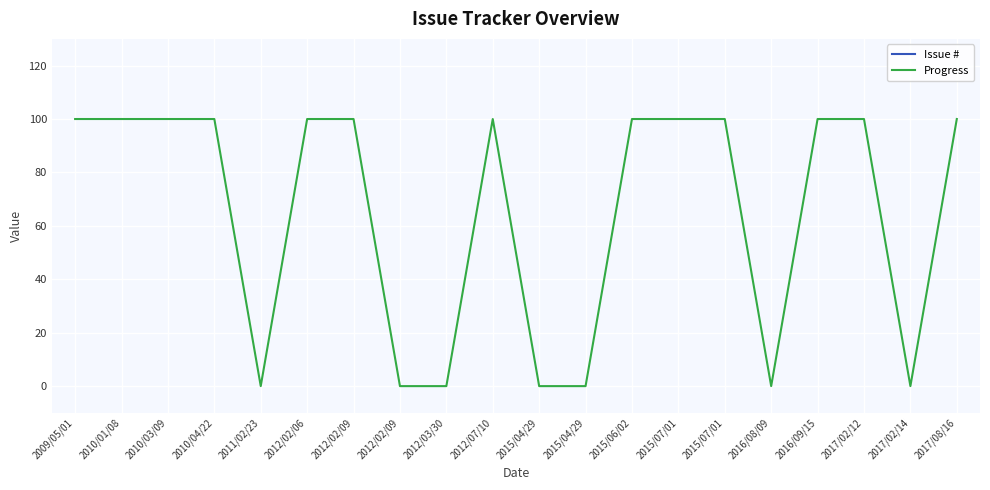

Where does the Issue # series first go above 2458?

2009/05/01